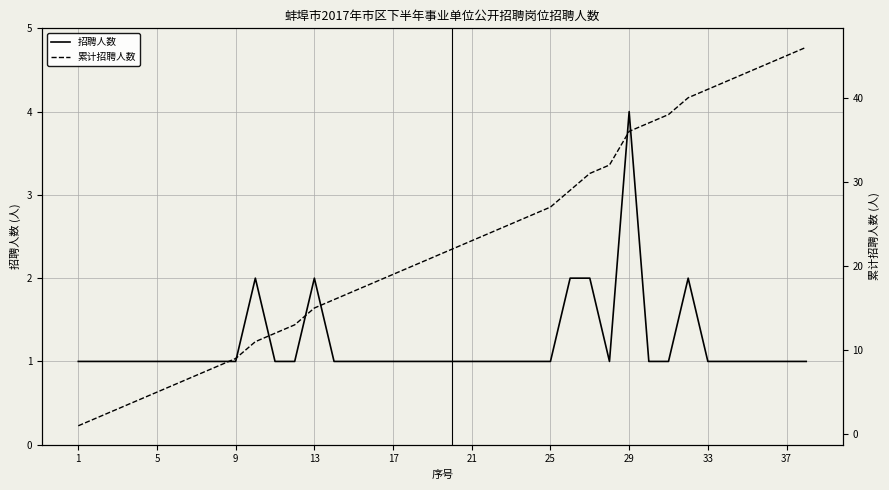

What is the sum of the 累计招聘人数 values at 25 and 1?

28